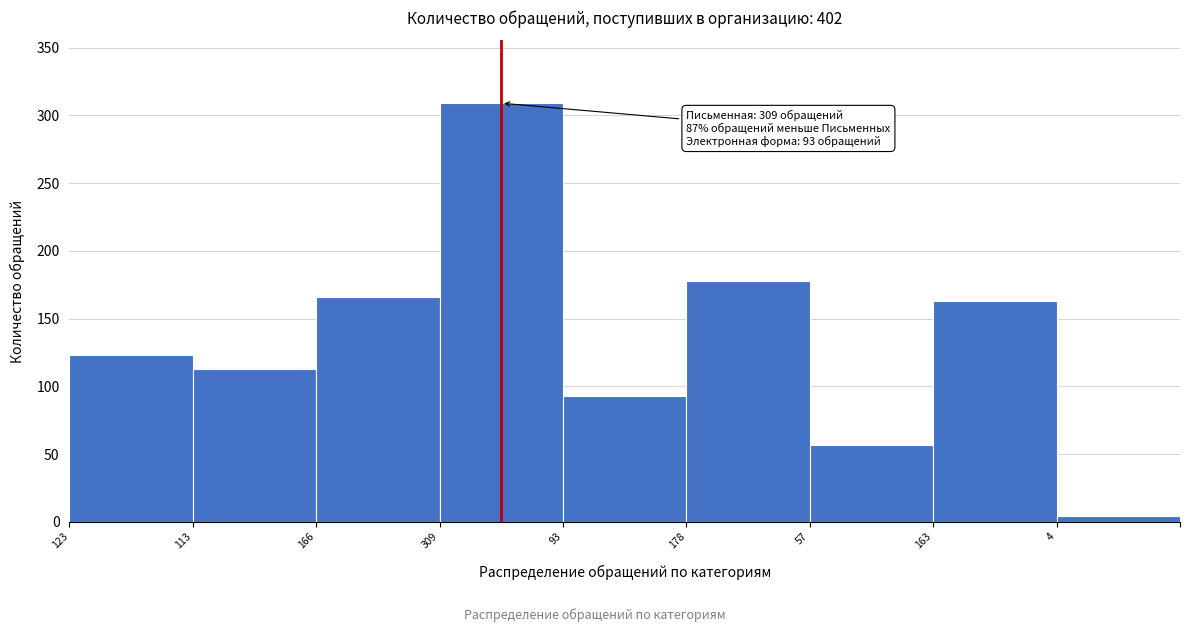

Reading left to right, list all the values displayed in this chart.

123=123	113=113	166=166	309=309	93=93	178=178	57=57	163=163	4=4